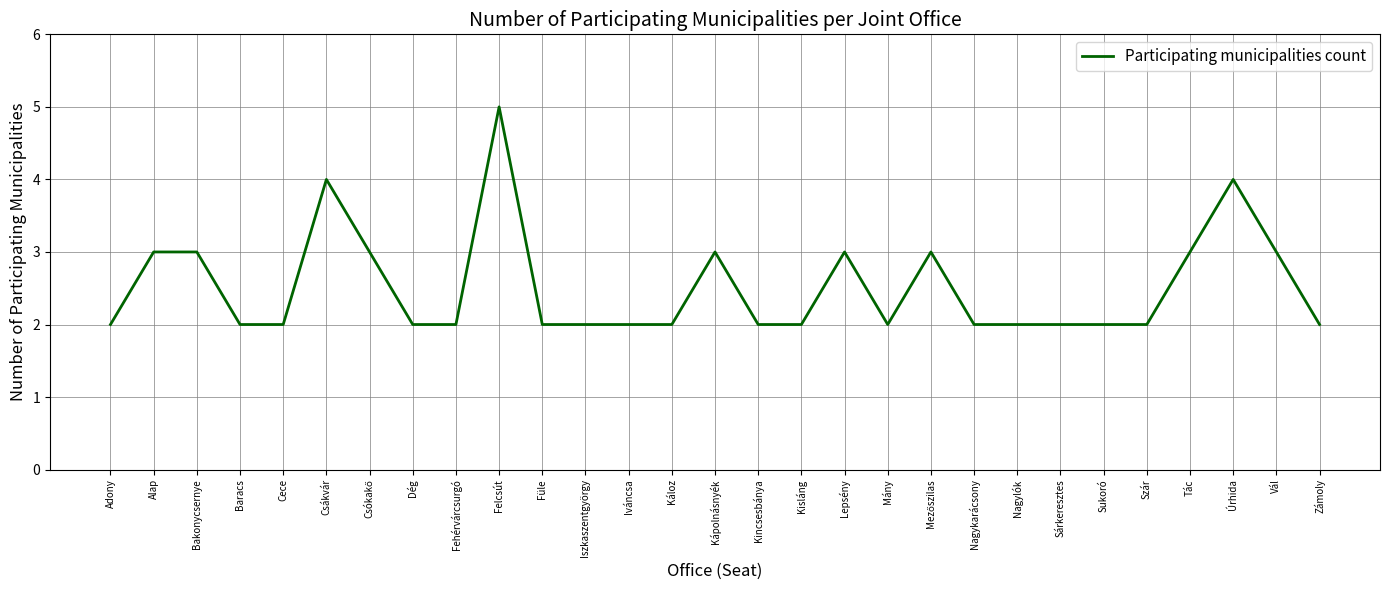

Read the value at Baracs.

2